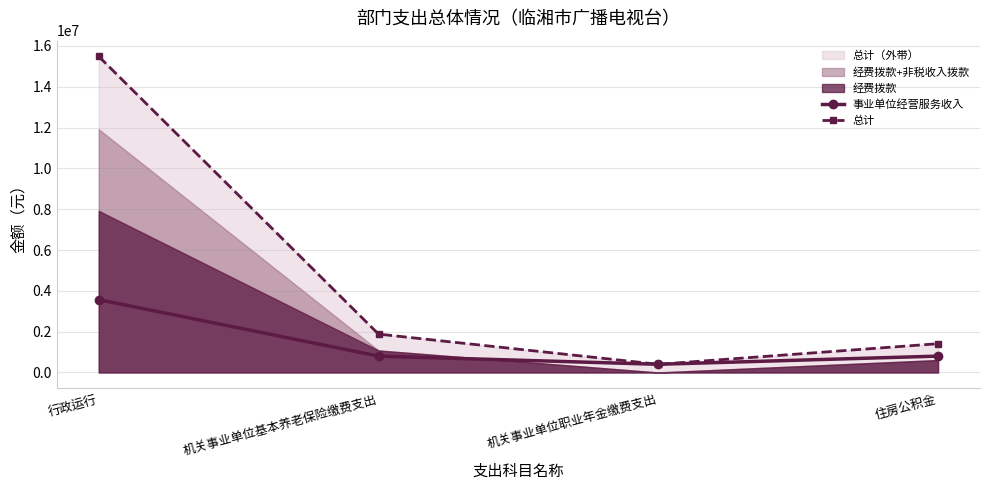

The 总计 series shows 400715.5 at 机关事业单位职业年金缴费支出. True or false?

True